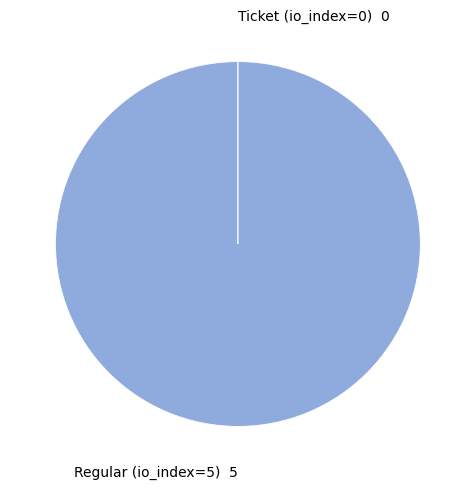

The Regular (io_index=5) slice represents 100% of the pie. True or false?

True